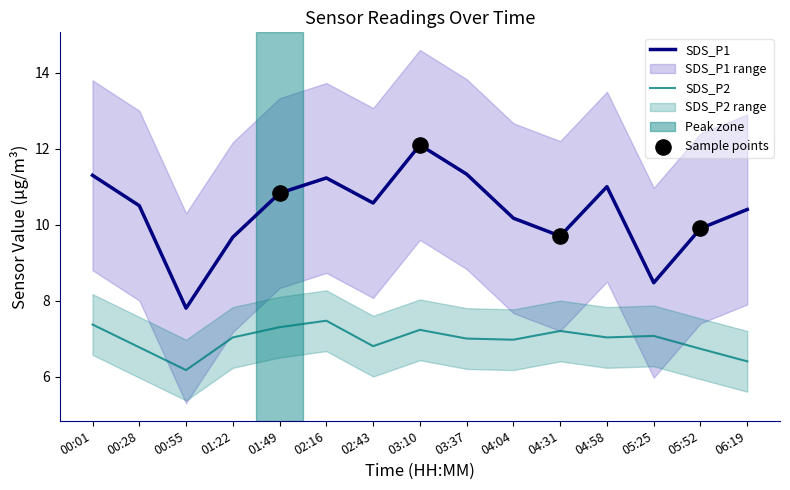

At which category is the sum across all series the highest?

03:10